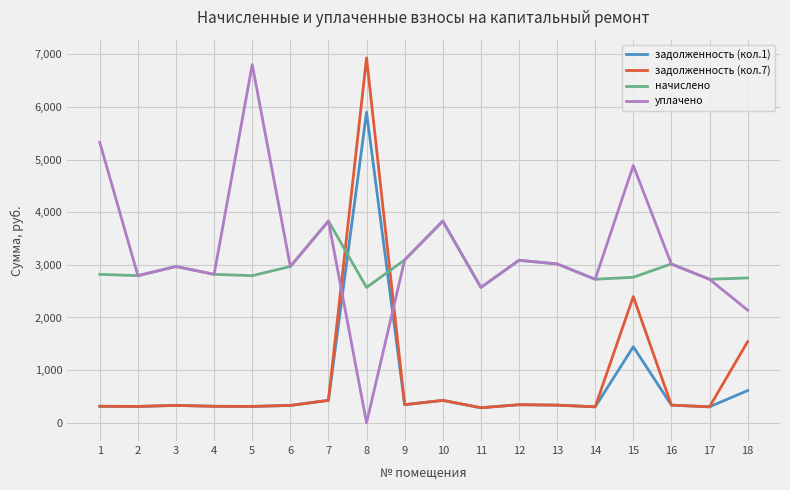

What is the highest value of the уплачено series?

6804.0